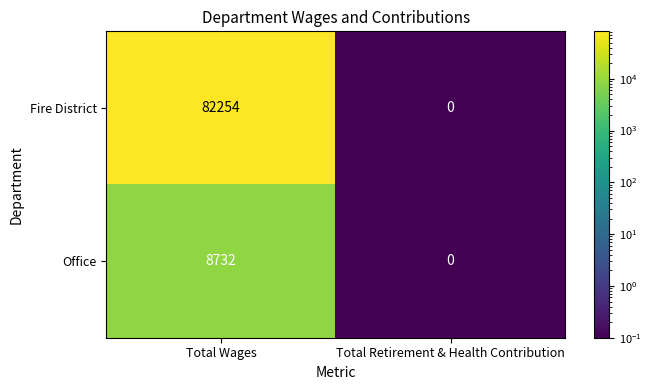

At which category does the chart reach its minimum across all series?

Total Retirement & Health Contribution